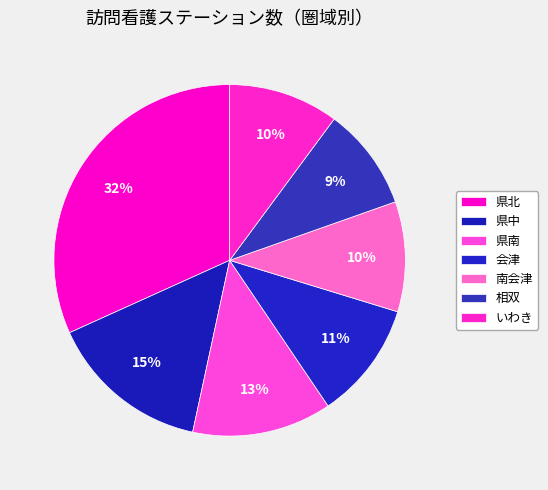

How many slices are in this pie chart?

7